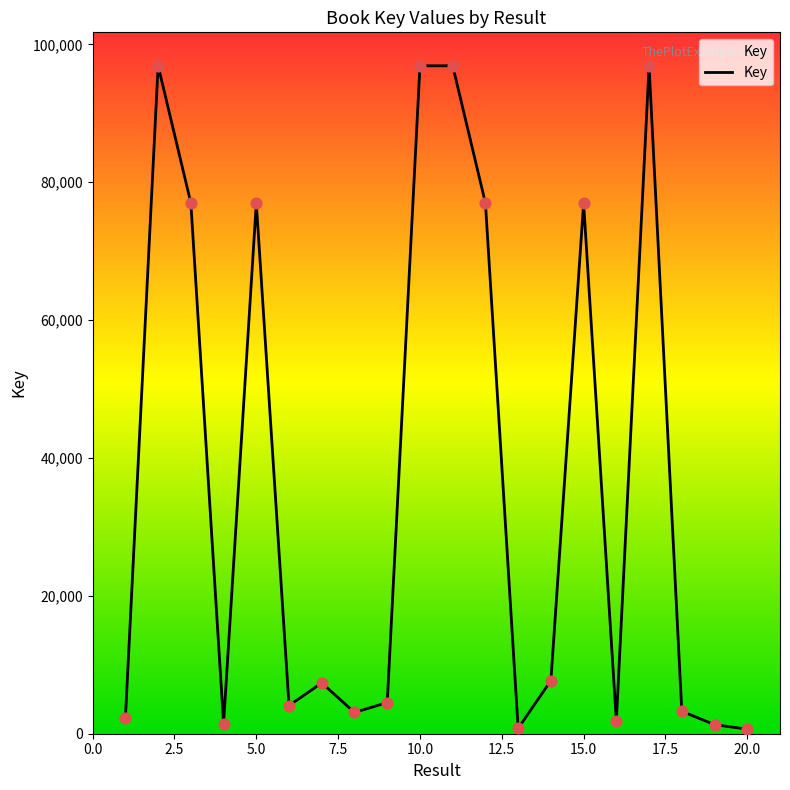

What is the maximum value shown in the chart?

96901